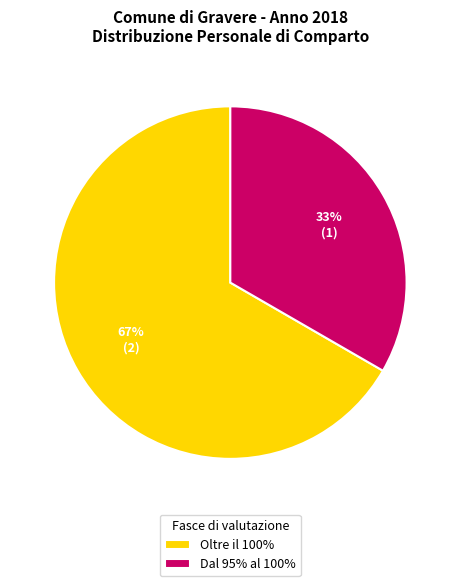

To the nearest percent, what is the average slice percentage?

50%